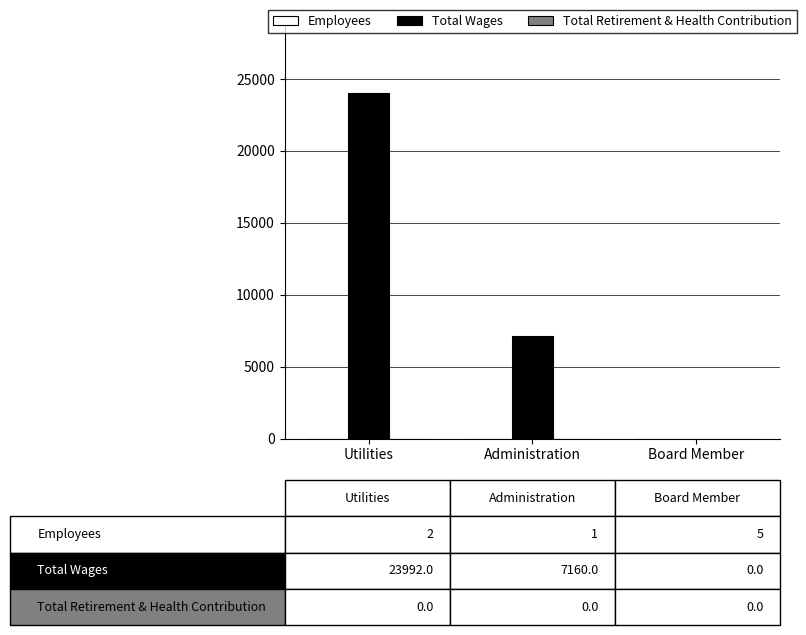

What is the maximum value shown in the chart?

23992